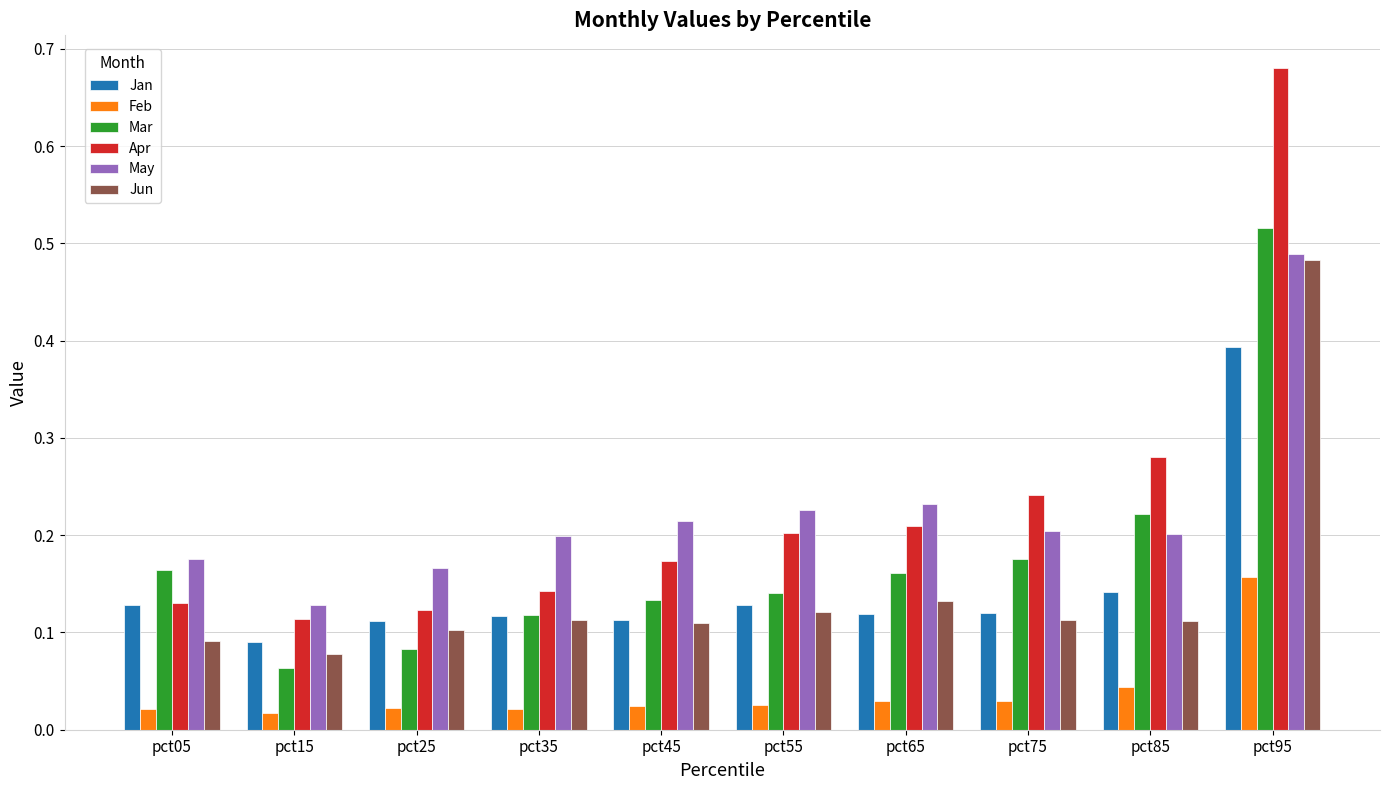

Which series has the widest spread of values?

Apr